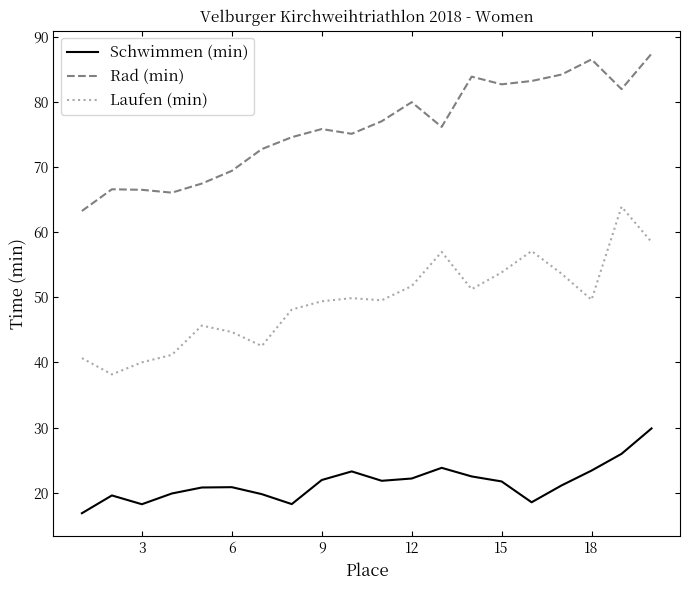

Does the chart display data point markers on the line(s)?

No